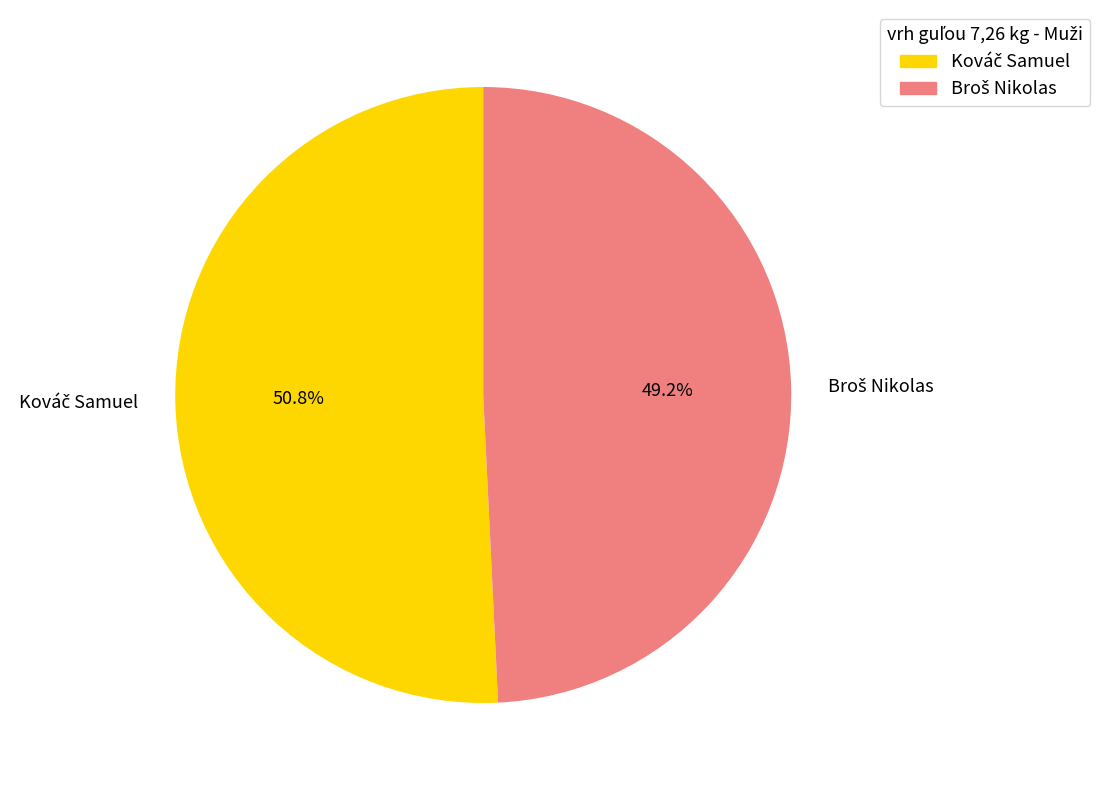

Does any single category account for the majority?

Yes